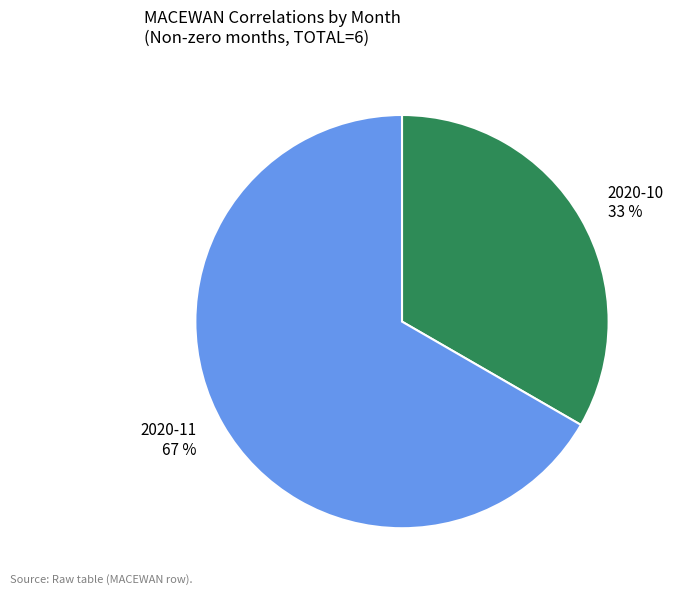

Approximately how many times larger is the value at 2020-11 compared to 2020-10?

2.0